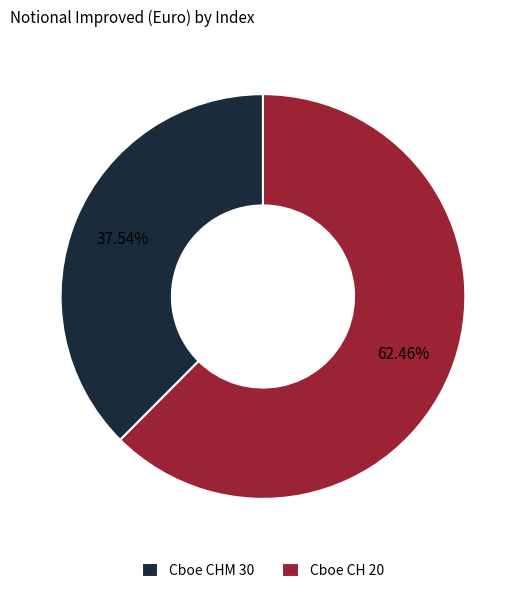

True or false: Cboe CHM 30 accounts for 52% of the total.

False